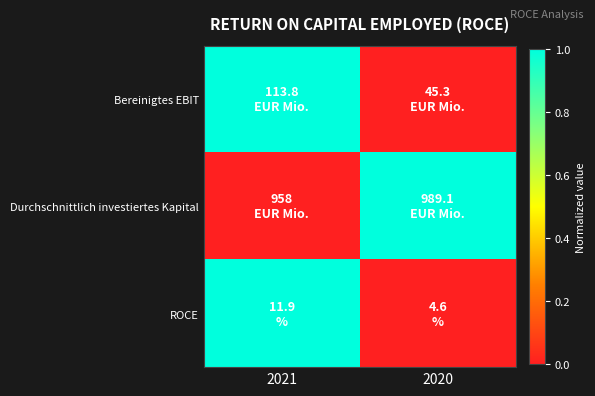

Is it true that ROCE equals 18.6 at 2021?

False